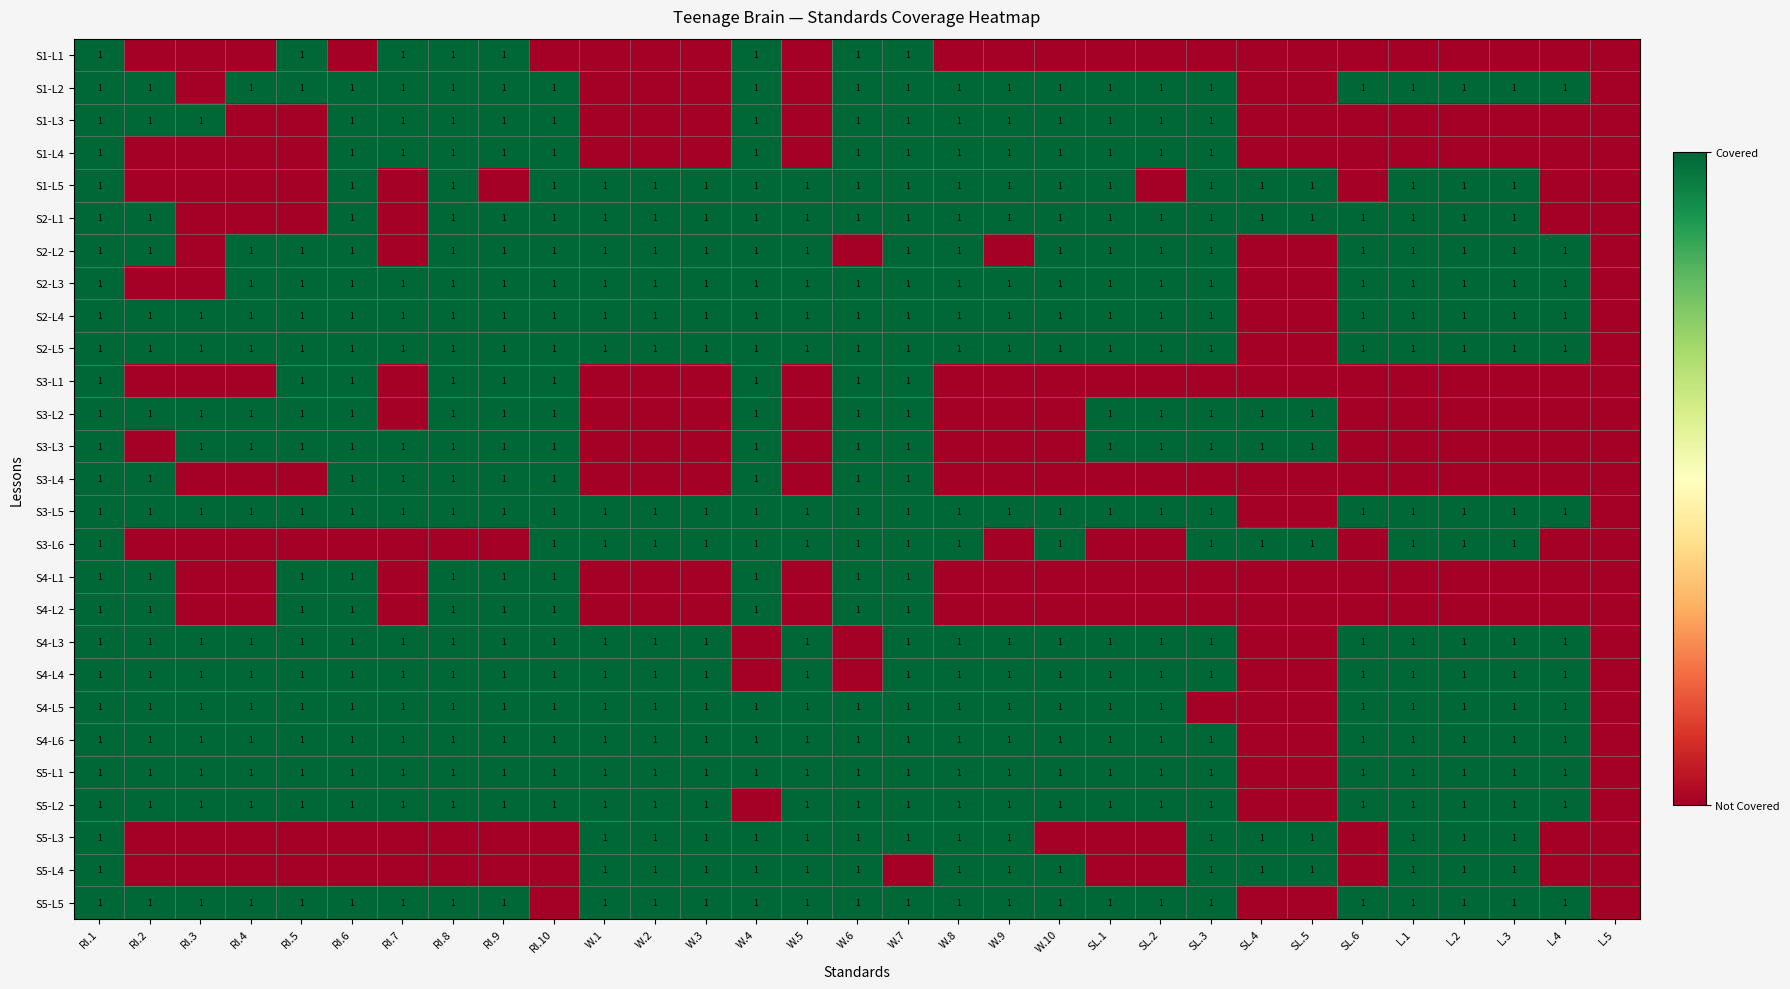

The S4-L2 series shows 1 at RI.5. True or false?

True